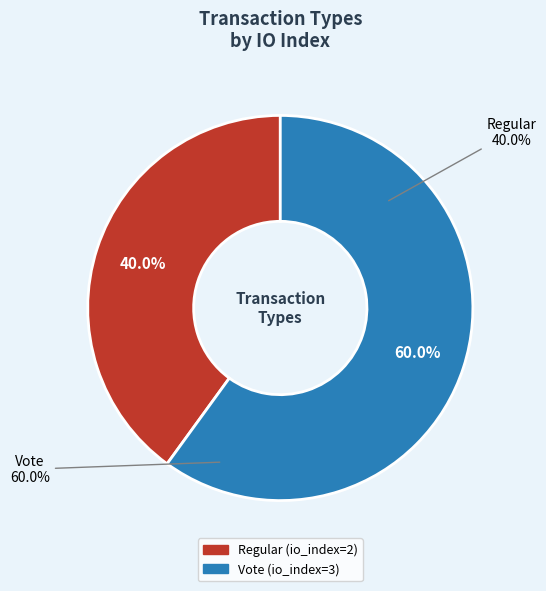

Approximately how many times larger is the value at Vote compared to Regular?

1.5